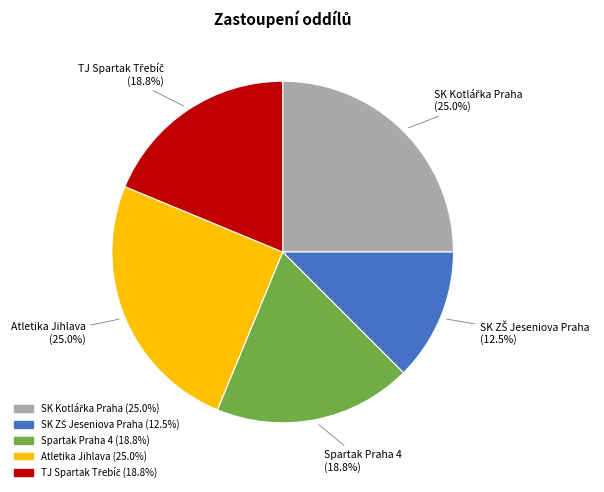

To the nearest percent, what portion does Spartak Praha 4 represent?

19%